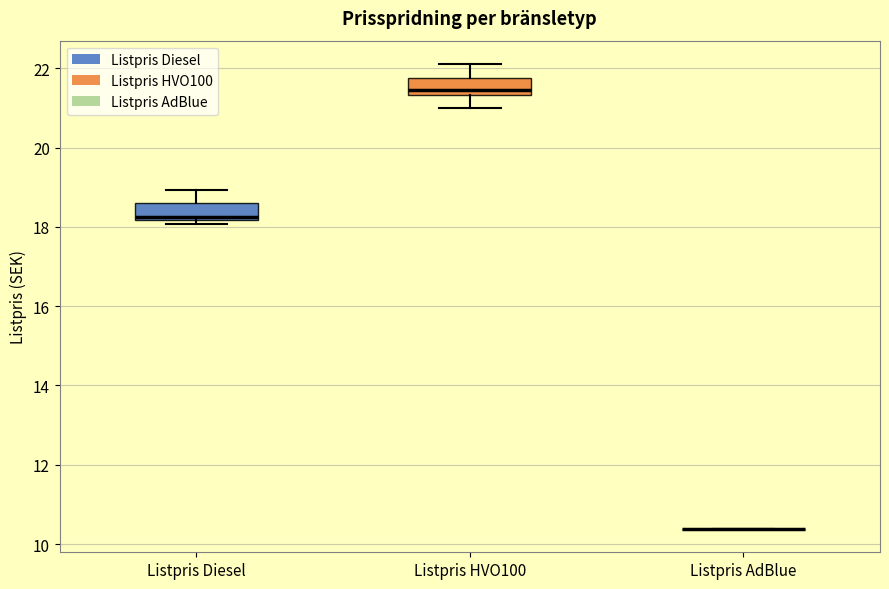

Reading left to right, read every box against the y-axis: the position of its median line, the range the box covers, and the ends of its whiskers. The values are not printed on the chart, so give them approximately, as read against the axis.

Listpris Diesel: median 18.2 (just above the box's lower edge), box 18.2 to 18.6, whiskers 18.0 to 19.0
Listpris HVO100: median 21.4 (just above the box's lower edge), box 21.4 to 21.8, whiskers 21.0 to 22.2
Listpris AdBlue: box collapsed to a line at 10.4, whiskers 10.4 to 10.4